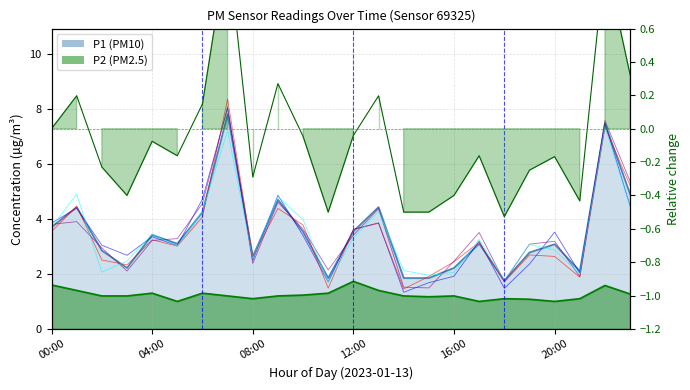

What are all the series names shown in the legend?

P1, P2